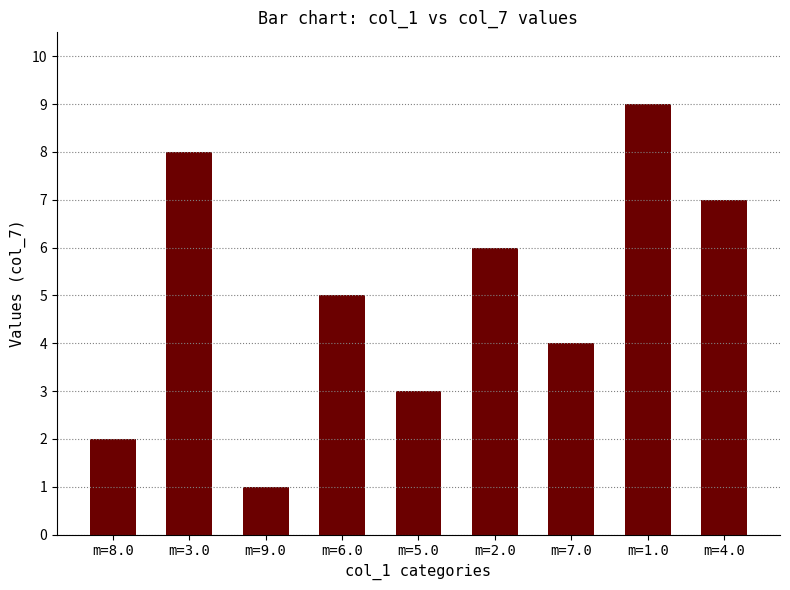

What is the minimum value shown in the chart?

1